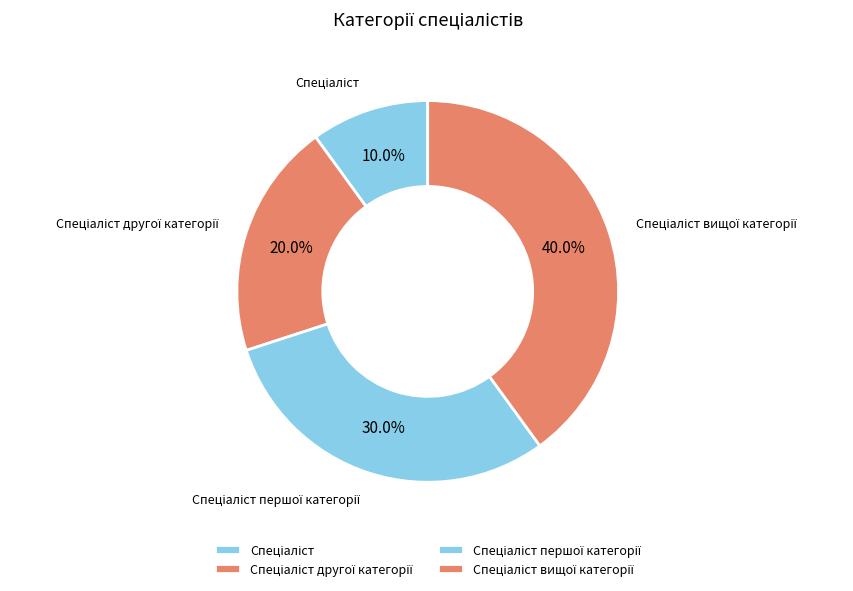

Does any single category account for the majority?

No